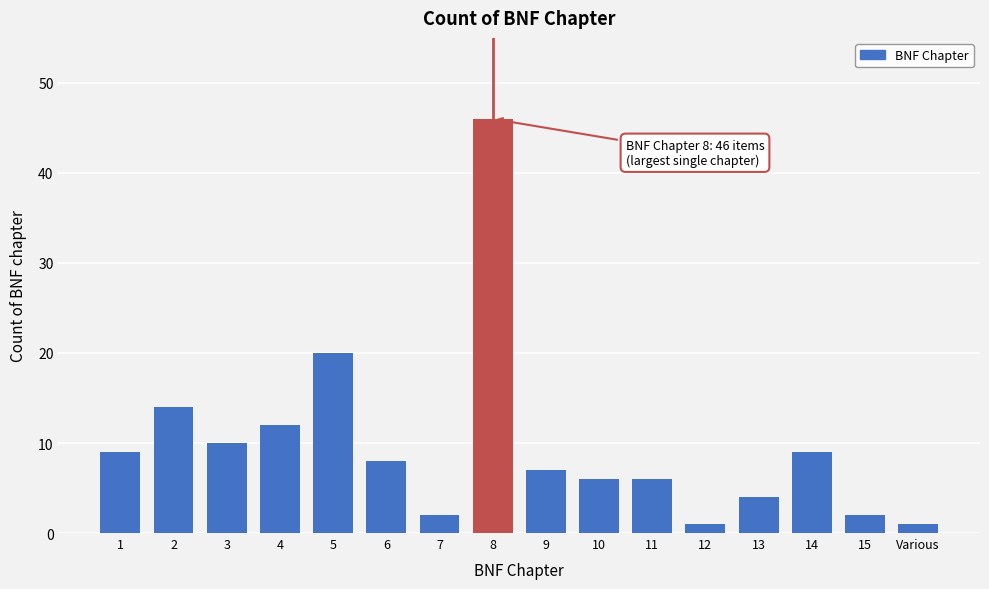

Reading right to left, extract all data points from this chart.

1	2	9	4	1	6	6	7	46	2	8	20	12	10	14	9